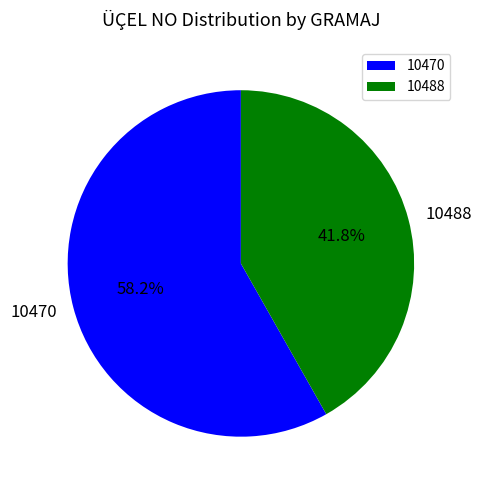

Combined, what portion of the pie is 10470 and 10488?

100.0%